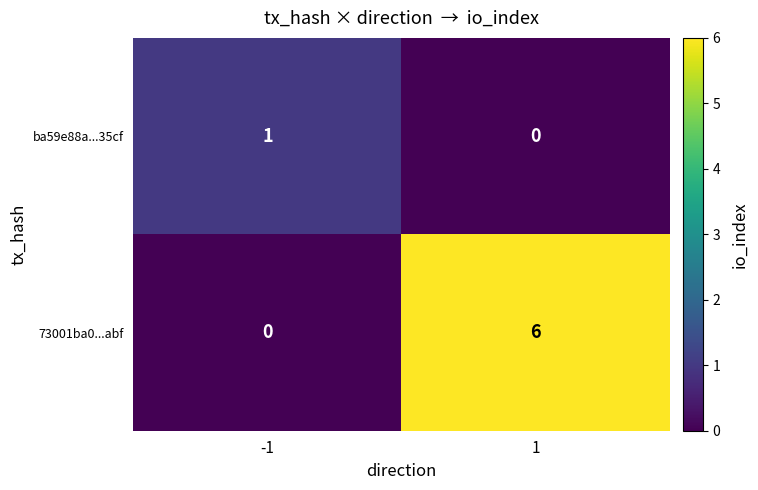

Reading right to left, what are all the values shown in this chart?

ba59e88a...35cf: 0	1
73001ba0...abf: 6	0